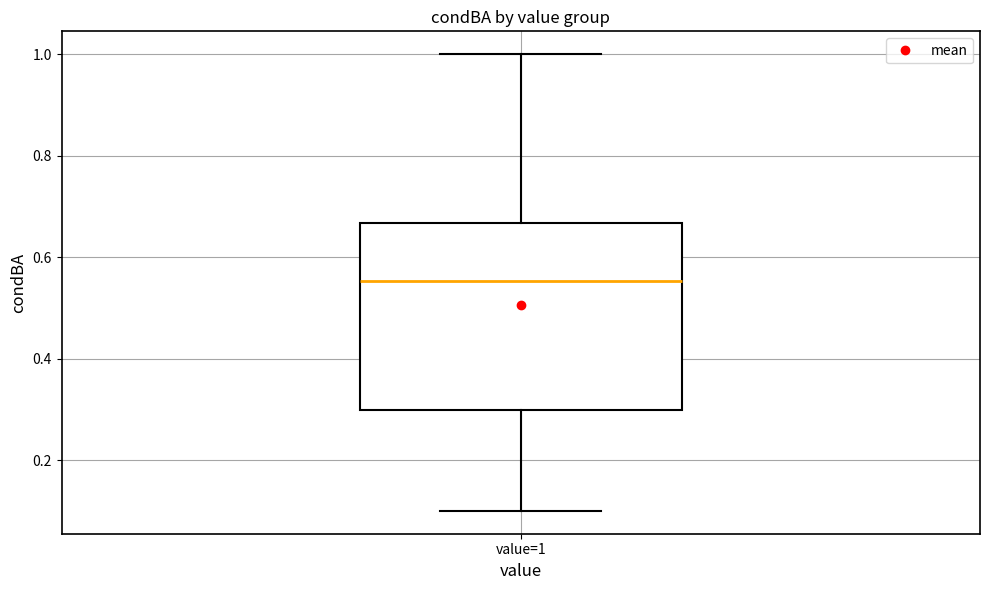

Where does the lower whisker of the box for value=1 end on the y-axis? The values are not printed on the chart, so give them approximately, as read against the axis.

0.10